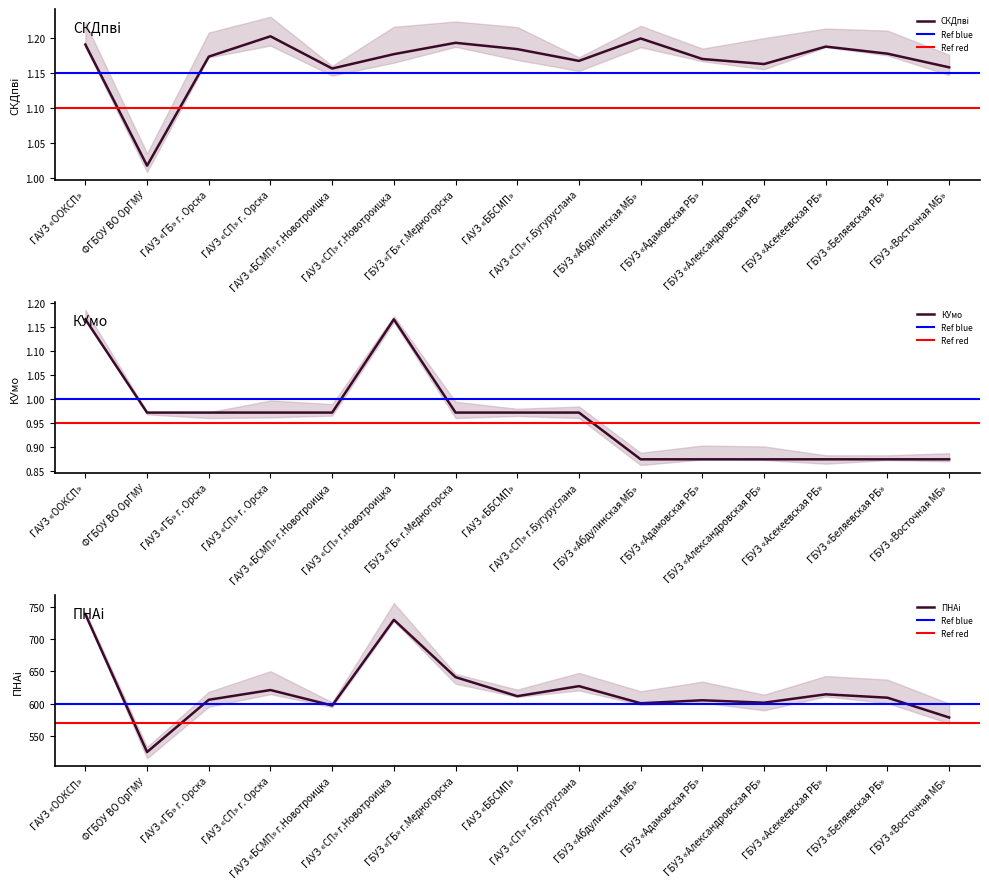

What is the difference between the ПНАi values at ГАУЗ «СП» г.Новотроицка and ГАУЗ «ООКСП»?

8.5